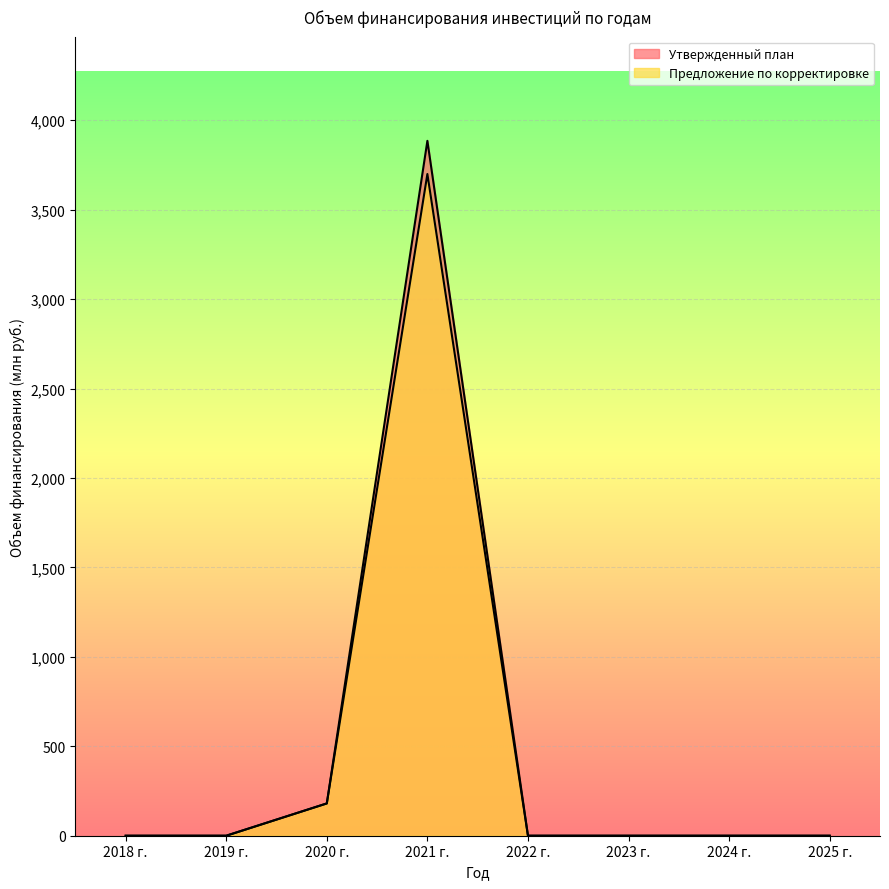

How many values in the Предложение по корректировке series exceed 0?

2